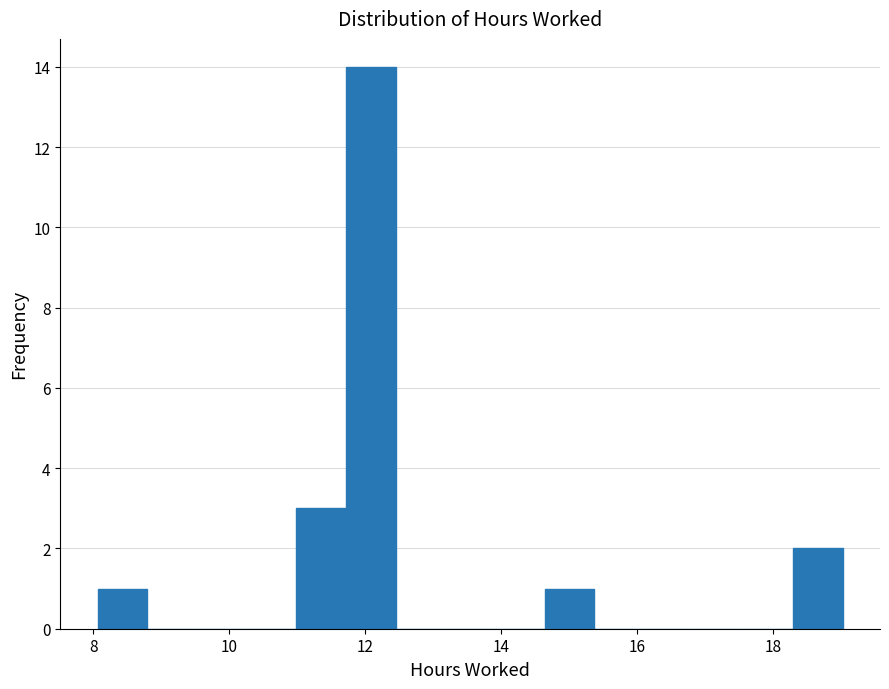

Read against the x-axis, roughly where is the centre of the tallest bar?

12.0